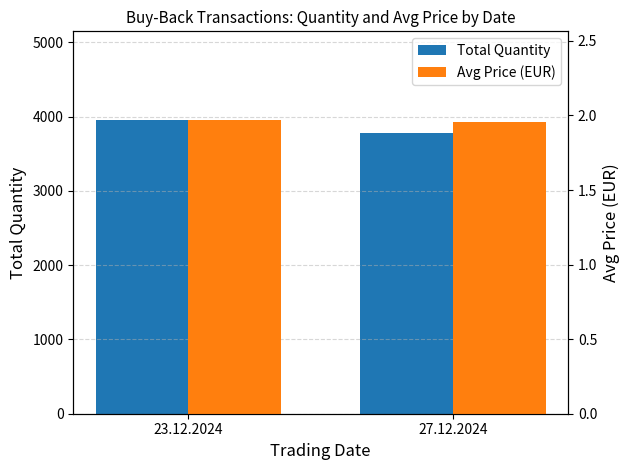

The value of Avg Price (EUR) at 27.12.2024 is 2.0. True or false?

True